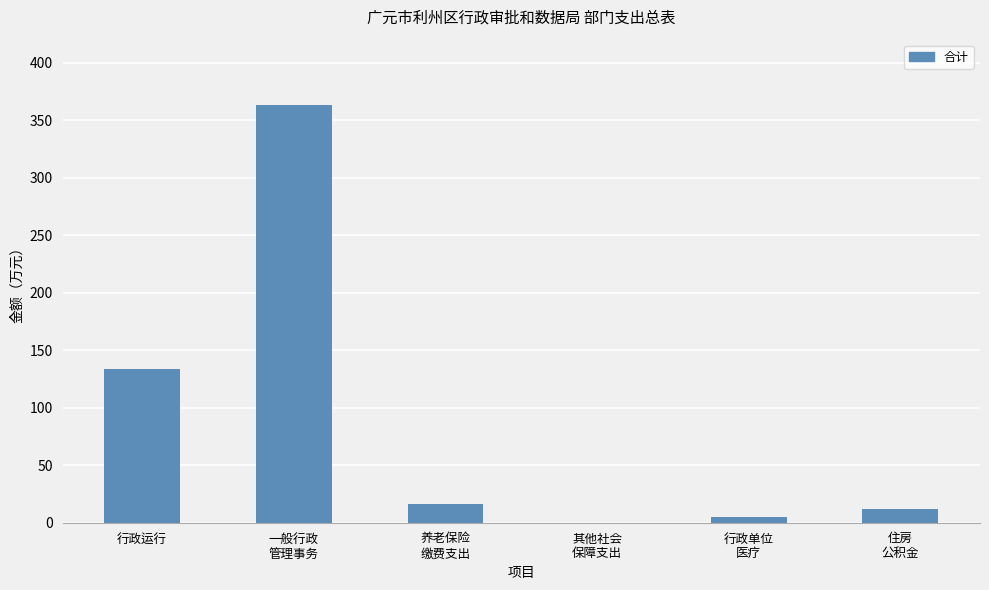

Which label corresponds to the largest value in the chart?

一般行政
管理事务